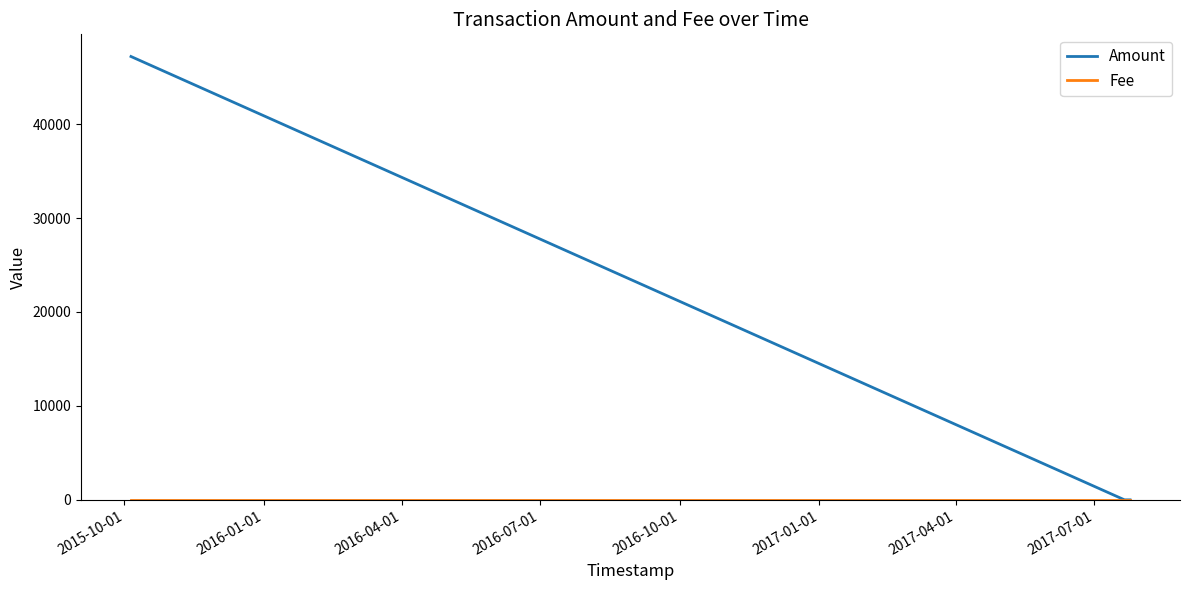

Which series has the widest spread of values?

Amount